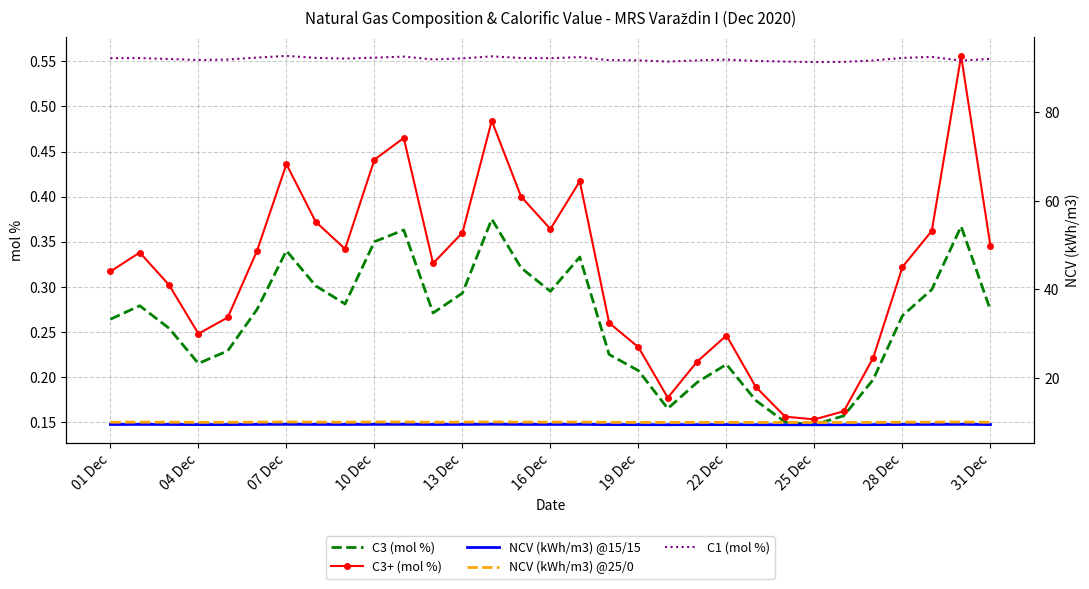

In C3+ (mol %), how many points are higher than both neighbors (excluding endpoints)?

7